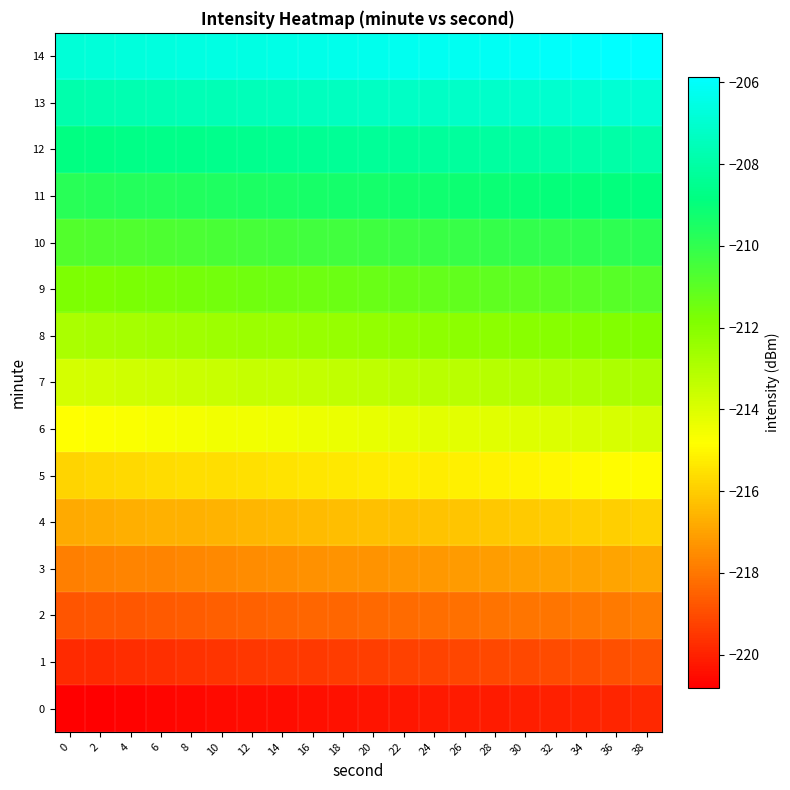

Reading left to right, list all the values displayed in this chart.

0: 0=-220.8	2=-220.8	4=-220.7	6=-220.7	8=-220.6	10=-220.6	12=-220.5	14=-220.5	16=-220.4	18=-220.4	20=-220.3	22=-220.3	24=-220.2	26=-220.2	28=-220.1	30=-220.1	32=-220.0	34=-220.0	36=-219.9	38=-219.9
1: 0=-219.8	2=-219.8	4=-219.7	6=-219.7	8=-219.6	10=-219.6	12=-219.5	14=-219.5	16=-219.4	18=-219.4	20=-219.3	22=-219.3	24=-219.2	26=-219.2	28=-219.1	30=-219.1	32=-219.0	34=-219.0	36=-218.9	38=-218.9
2: 0=-218.8	2=-218.8	4=-218.7	6=-218.7	8=-218.6	10=-218.6	12=-218.5	14=-218.5	16=-218.4	18=-218.4	20=-218.3	22=-218.3	24=-218.2	26=-218.2	28=-218.1	30=-218.1	32=-218.0	34=-218.0	36=-217.9	38=-217.9
3: 0=-217.8	2=-217.8	4=-217.7	6=-217.7	8=-217.6	10=-217.6	12=-217.5	14=-217.5	16=-217.4	18=-217.4	20=-217.3	22=-217.3	24=-217.2	26=-217.2	28=-217.1	30=-217.1	32=-217.0	34=-217.0	36=-216.9	38=-216.9
4: 0=-216.8	2=-216.8	4=-216.7	6=-216.7	8=-216.6	10=-216.6	12=-216.5	14=-216.5	16=-216.4	18=-216.4	20=-216.3	22=-216.3	24=-216.2	26=-216.2	28=-216.1	30=-216.1	32=-216.0	34=-216.0	36=-215.9	38=-215.9
5: 0=-215.8	2=-215.8	4=-215.7	6=-215.7	8=-215.6	10=-215.6	12=-215.5	14=-215.5	16=-215.4	18=-215.4	20=-215.3	22=-215.3	24=-215.2	26=-215.2	28=-215.1	30=-215.1	32=-215.0	34=-215.0	36=-214.9	38=-214.9
6: 0=-214.8	2=-214.8	4=-214.7	6=-214.7	8=-214.6	10=-214.6	12=-214.5	14=-214.5	16=-214.4	18=-214.4	20=-214.3	22=-214.3	24=-214.2	26=-214.2	28=-214.1	30=-214.1	32=-214.0	34=-214.0	36=-213.9	38=-213.9
7: 0=-213.8	2=-213.8	4=-213.7	6=-213.7	8=-213.6	10=-213.6	12=-213.5	14=-213.5	16=-213.4	18=-213.4	20=-213.3	22=-213.3	24=-213.2	26=-213.2	28=-213.1	30=-213.1	32=-213.0	34=-213.0	36=-212.9	38=-212.9
8: 0=-212.8	2=-212.8	4=-212.7	6=-212.7	8=-212.6	10=-212.6	12=-212.5	14=-212.5	16=-212.4	18=-212.4	20=-212.3	22=-212.3	24=-212.2	26=-212.2	28=-212.1	30=-212.1	32=-212.0	34=-212.0	36=-211.9	38=-211.9
9: 0=-211.8	2=-211.8	4=-211.7	6=-211.7	8=-211.6	10=-211.6	12=-211.5	14=-211.5	16=-211.4	18=-211.4	20=-211.3	22=-211.3	24=-211.2	26=-211.2	28=-211.1	30=-211.1	32=-211.0	34=-211.0	36=-210.9	38=-210.9
10: 0=-210.8	2=-210.8	4=-210.7	6=-210.7	8=-210.6	10=-210.6	12=-210.5	14=-210.5	16=-210.4	18=-210.4	20=-210.3	22=-210.3	24=-210.2	26=-210.2	28=-210.1	30=-210.1	32=-210.0	34=-210.0	36=-209.9	38=-209.9
11: 0=-209.8	2=-209.8	4=-209.7	6=-209.7	8=-209.6	10=-209.6	12=-209.5	14=-209.5	16=-209.4	18=-209.4	20=-209.3	22=-209.3	24=-209.2	26=-209.2	28=-209.1	30=-209.1	32=-209.0	34=-209.0	36=-208.9	38=-208.9
12: 0=-208.8	2=-208.8	4=-208.7	6=-208.7	8=-208.6	10=-208.6	12=-208.5	14=-208.5	16=-208.4	18=-208.4	20=-208.3	22=-208.3	24=-208.2	26=-208.2	28=-208.1	30=-208.1	32=-208.0	34=-208.0	36=-207.9	38=-207.9
13: 0=-207.8	2=-207.8	4=-207.7	6=-207.7	8=-207.6	10=-207.6	12=-207.5	14=-207.5	16=-207.4	18=-207.4	20=-207.3	22=-207.3	24=-207.2	26=-207.2	28=-207.1	30=-207.1	32=-207.0	34=-207.0	36=-206.9	38=-206.9
14: 0=-206.8	2=-206.8	4=-206.7	6=-206.7	8=-206.6	10=-206.6	12=-206.5	14=-206.5	16=-206.4	18=-206.4	20=-206.3	22=-206.3	24=-206.2	26=-206.2	28=-206.1	30=-206.1	32=-206.0	34=-206.0	36=-205.9	38=-205.9